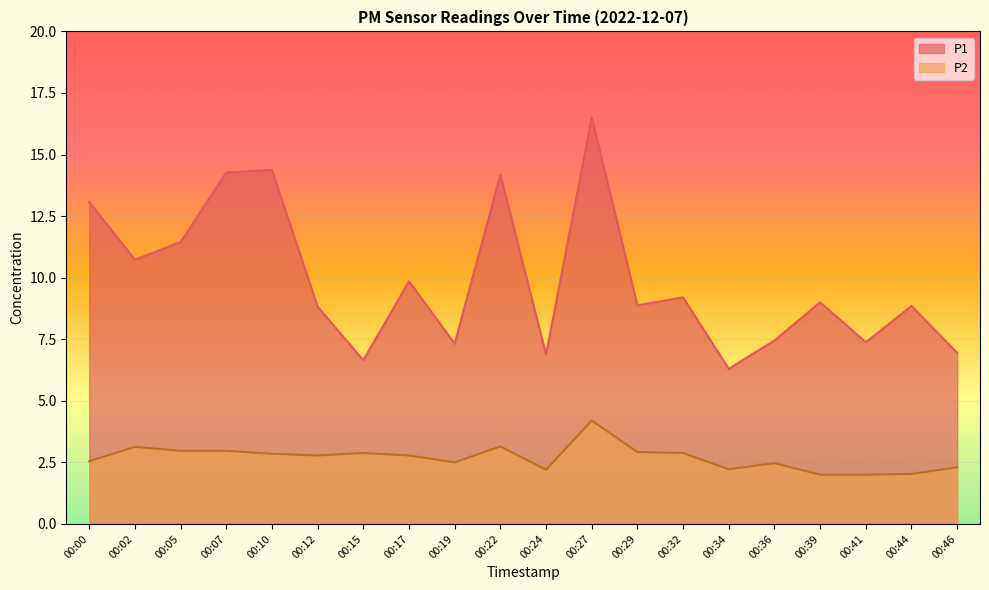

The P2 series shows 2.9 at 00:29. True or false?

True